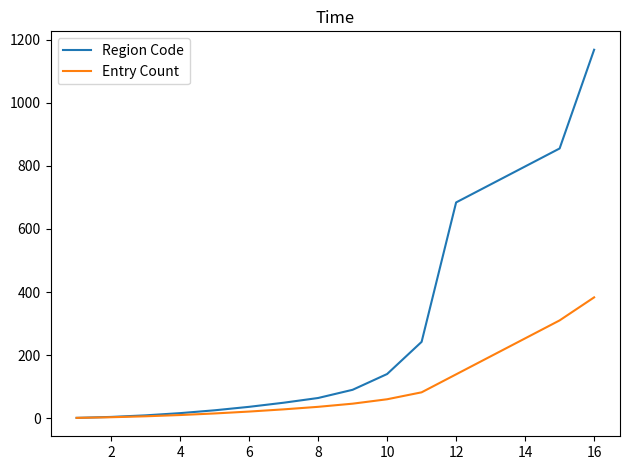

Which series has the largest range (max minus min)?

Region Code